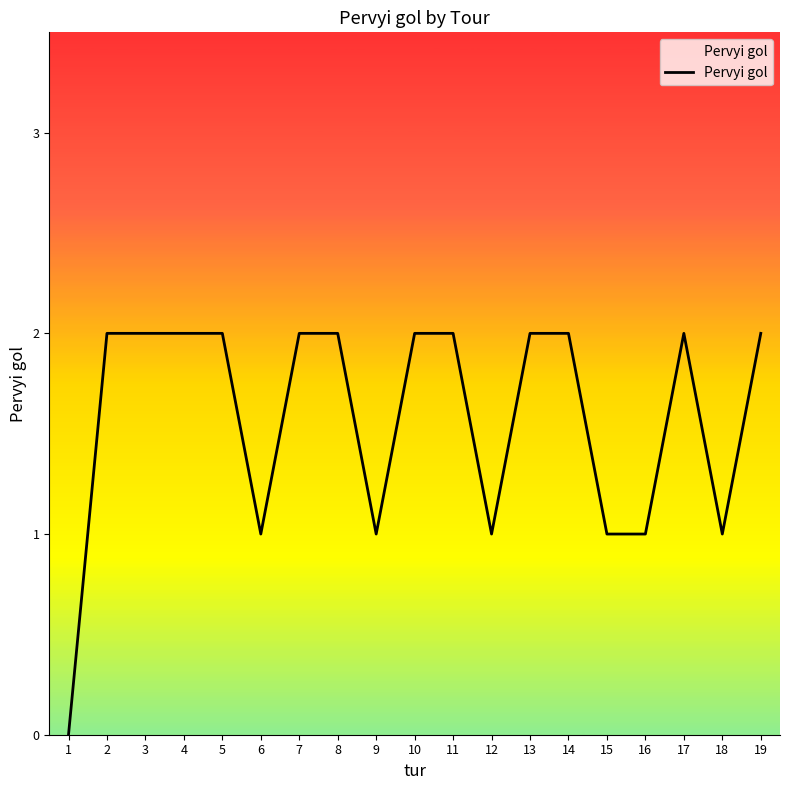

What is the change in value from 4 to 9?

-1